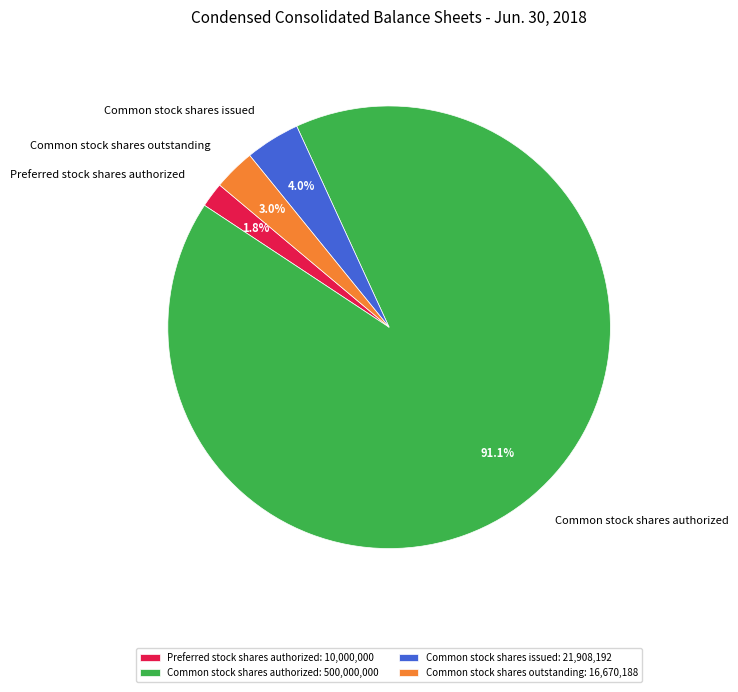

Which has a higher value, Common stock shares outstanding or Common stock shares issued?

Common stock shares issued